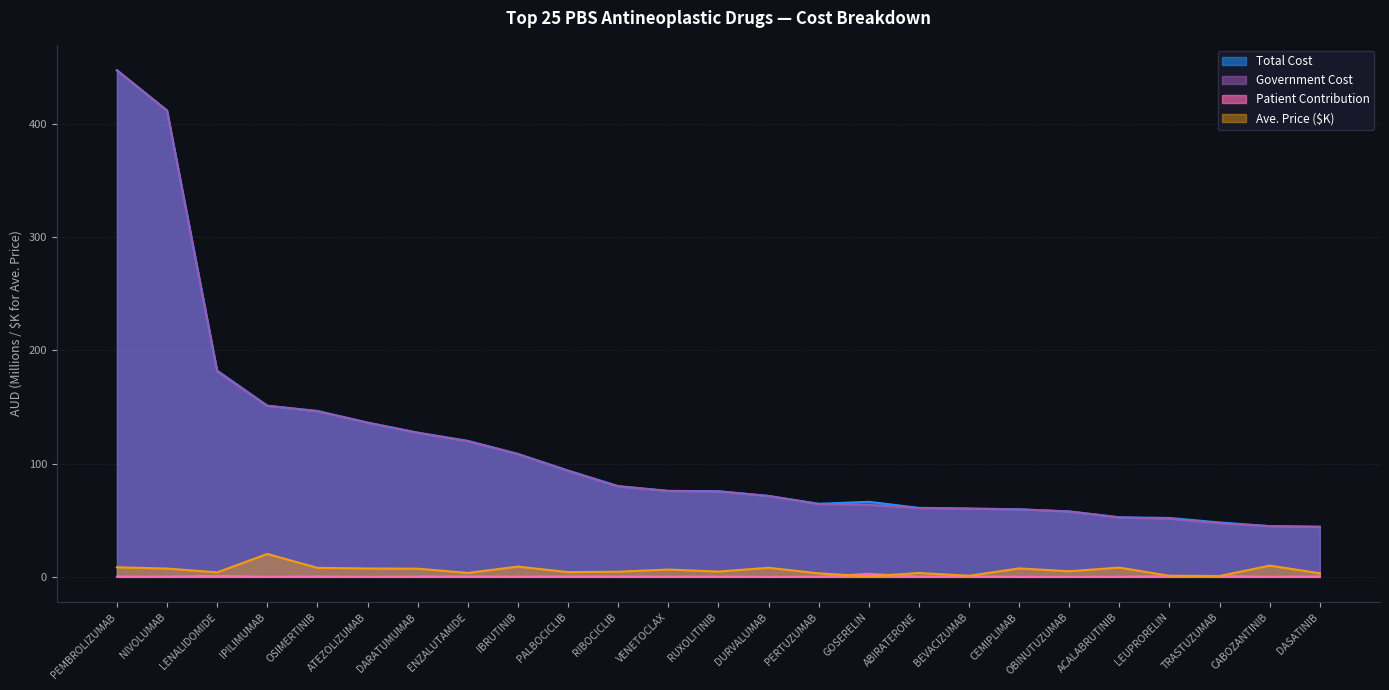

What is the value of the Government Cost point at the 18th from the left?

60.0